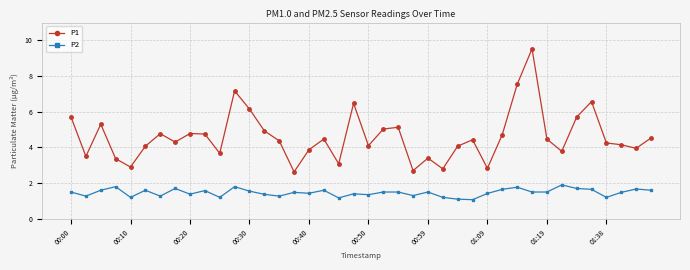

What are all the series names shown in the legend?

P1, P2